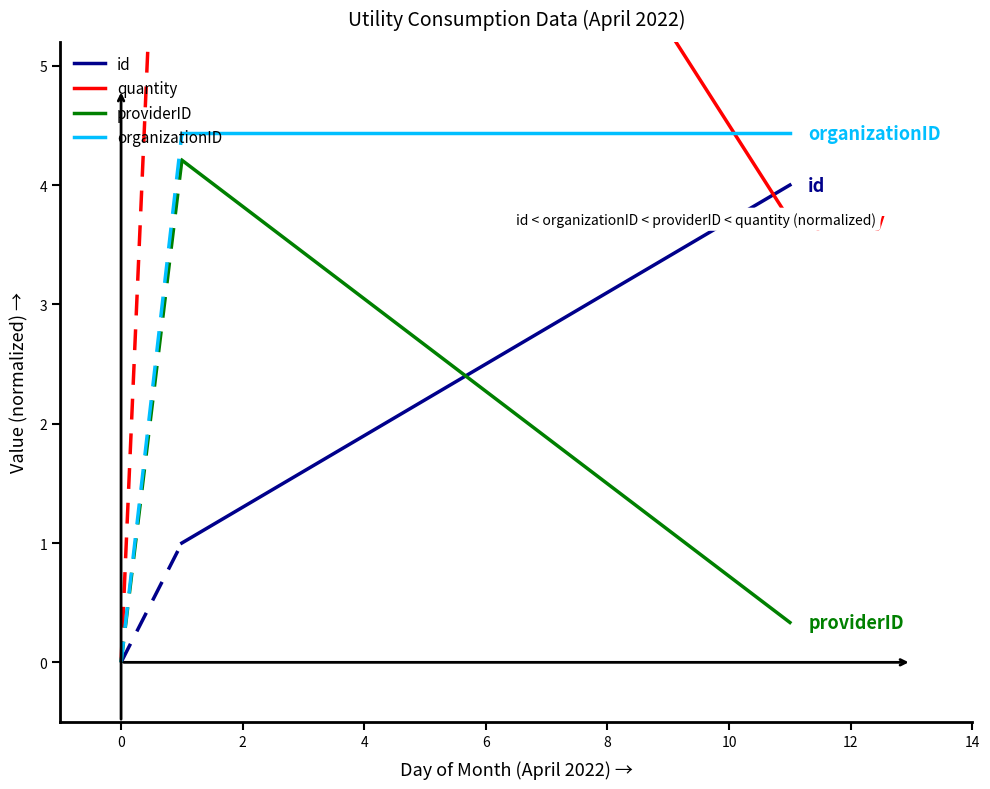

Which series has the widest spread of values?

quantity